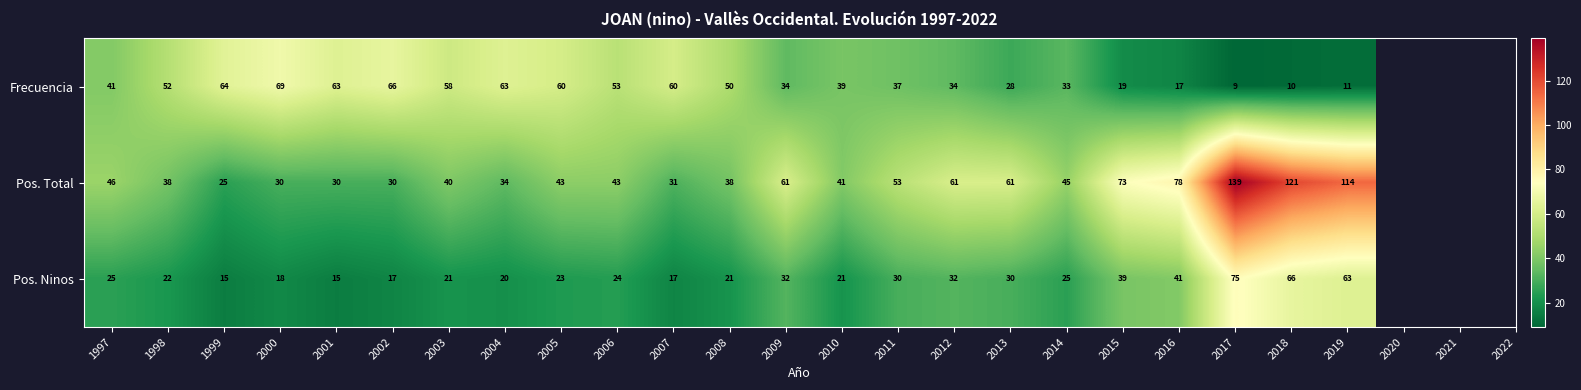

List the series in order of their peak value, lowest first.

Frecuencia, Pos. Ninos, Pos. Total